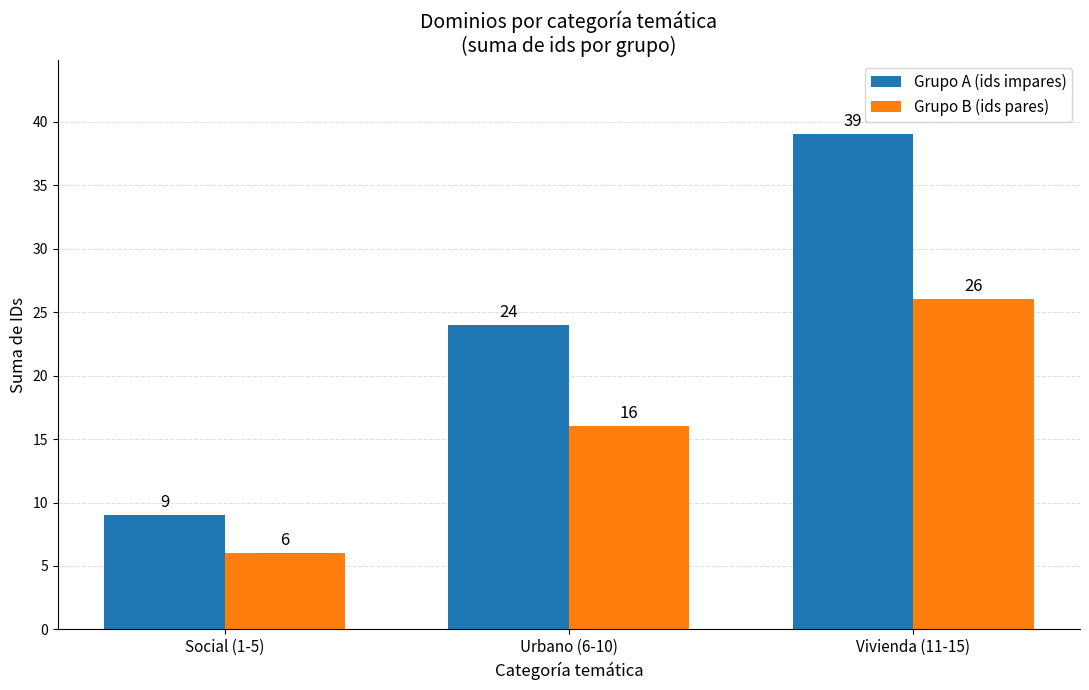

What position from the left is Urbano (6-10)?

2